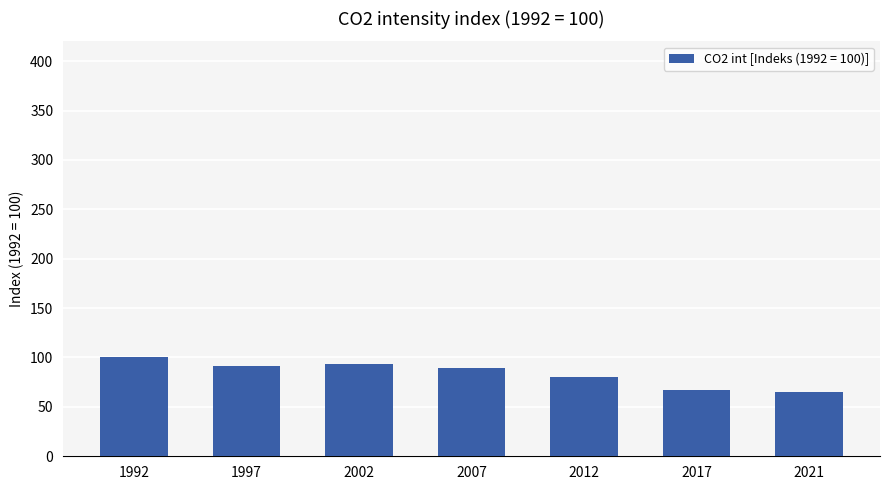

What is the value of the 2nd bar from the left?

91.0